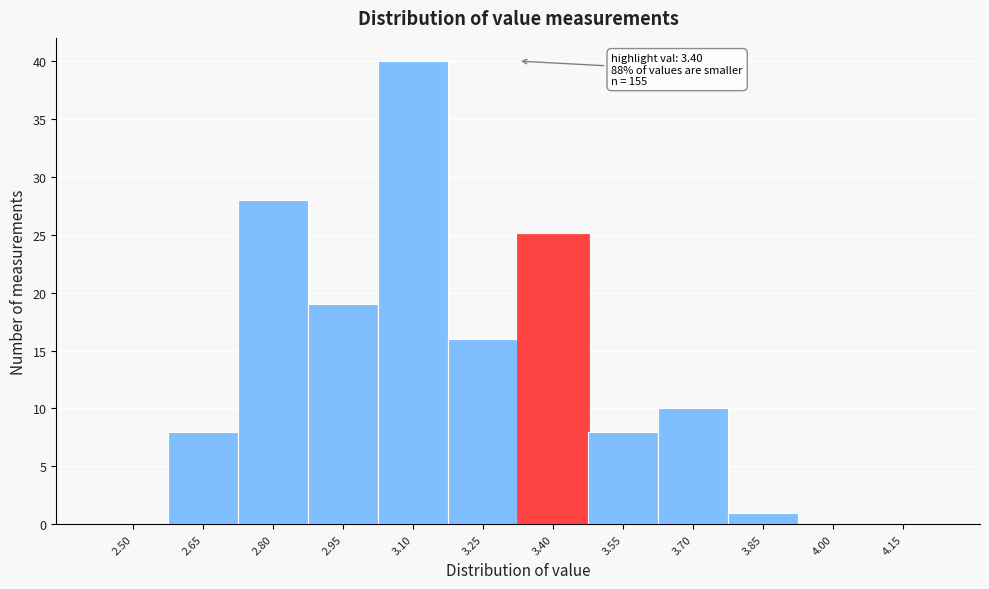

Reading left to right, list all the values displayed in this chart.

2.50=0	2.65=8	2.80=28	2.95=19	3.10=40	3.25=16	3.40=25	3.55=8	3.70=10	3.85=1	4.00=0	4.15=0